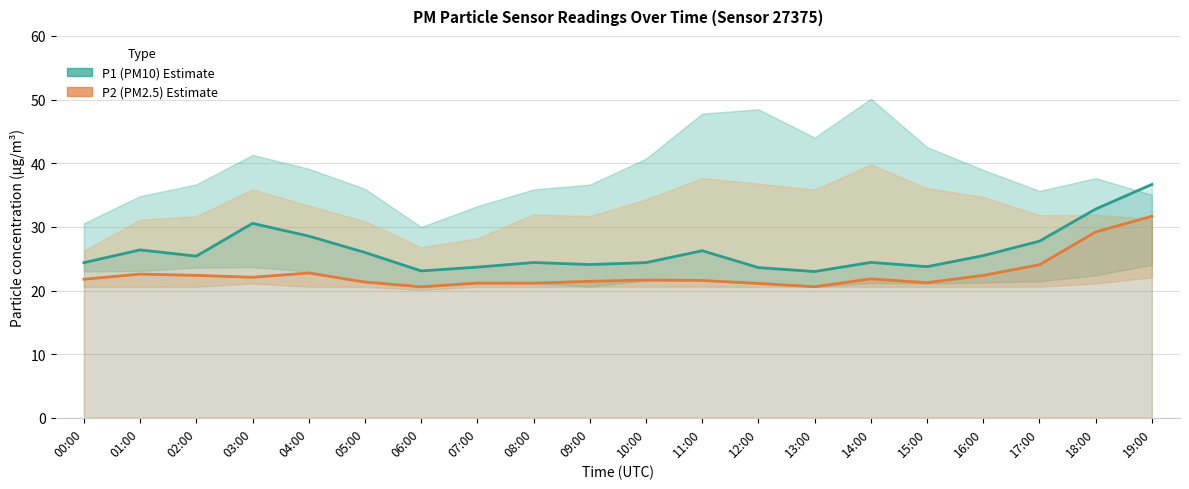

What is the label of the 17th point from the left?

16:00